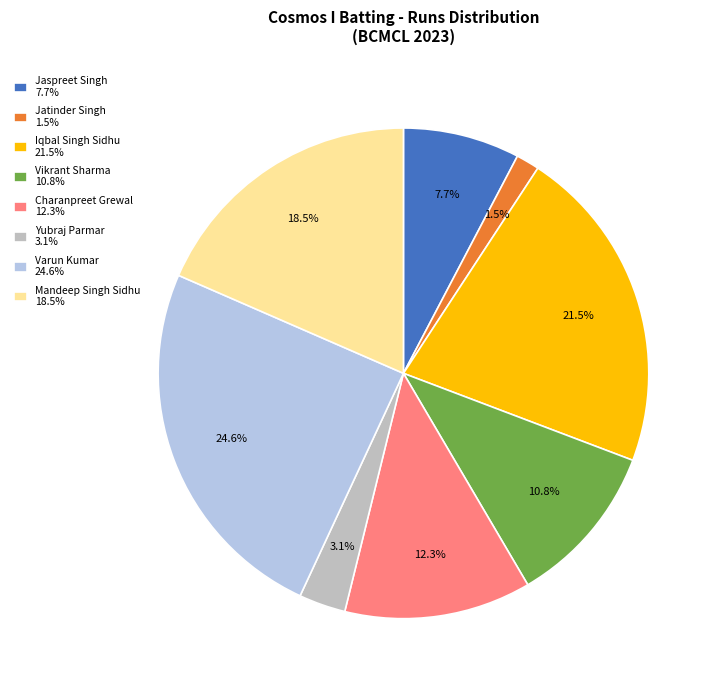

Which slice is the largest?

Varun Kumar 24.6%